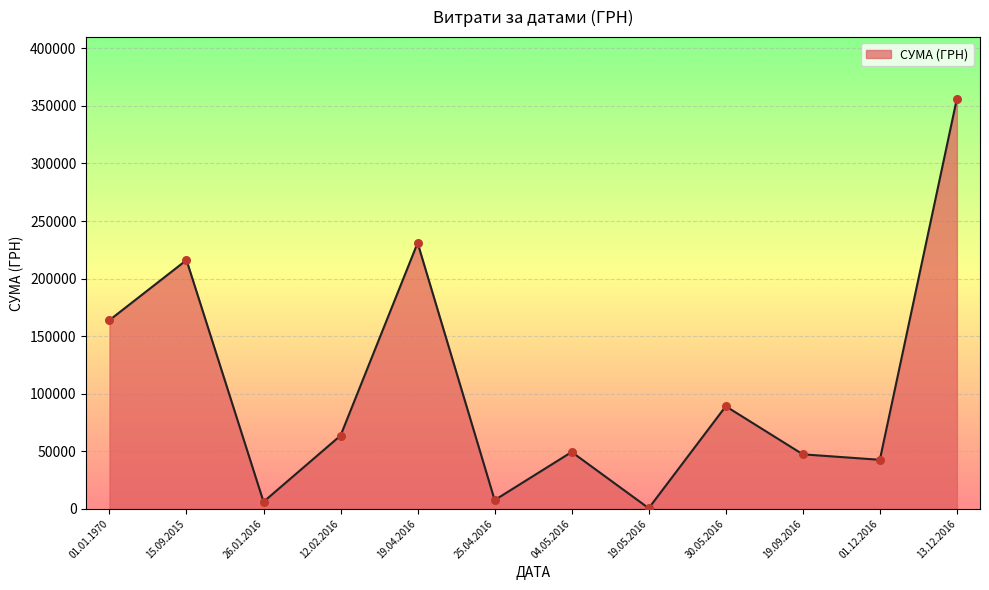

Which has a higher value, 19.09.2016 or 01.01.1970?

01.01.1970